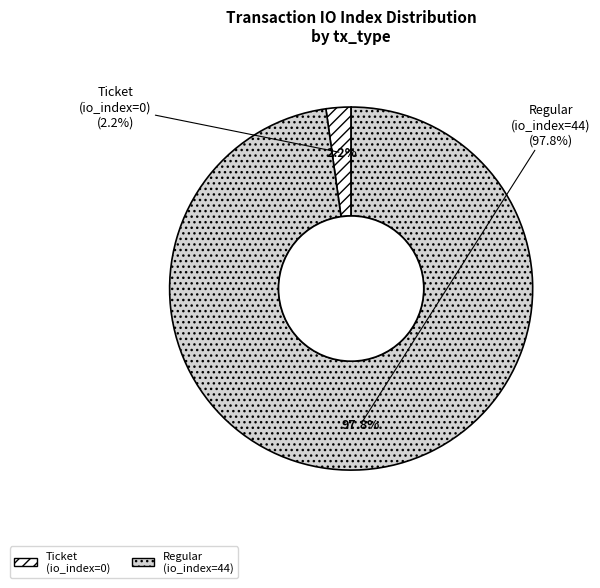

Count the number of slices in the pie.

2